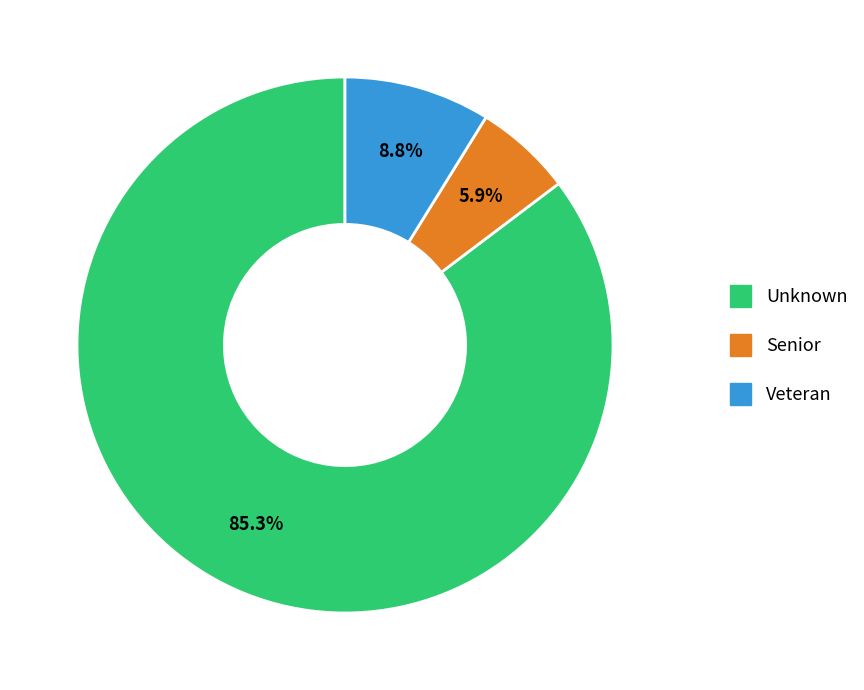

How many segments does this pie chart have?

3